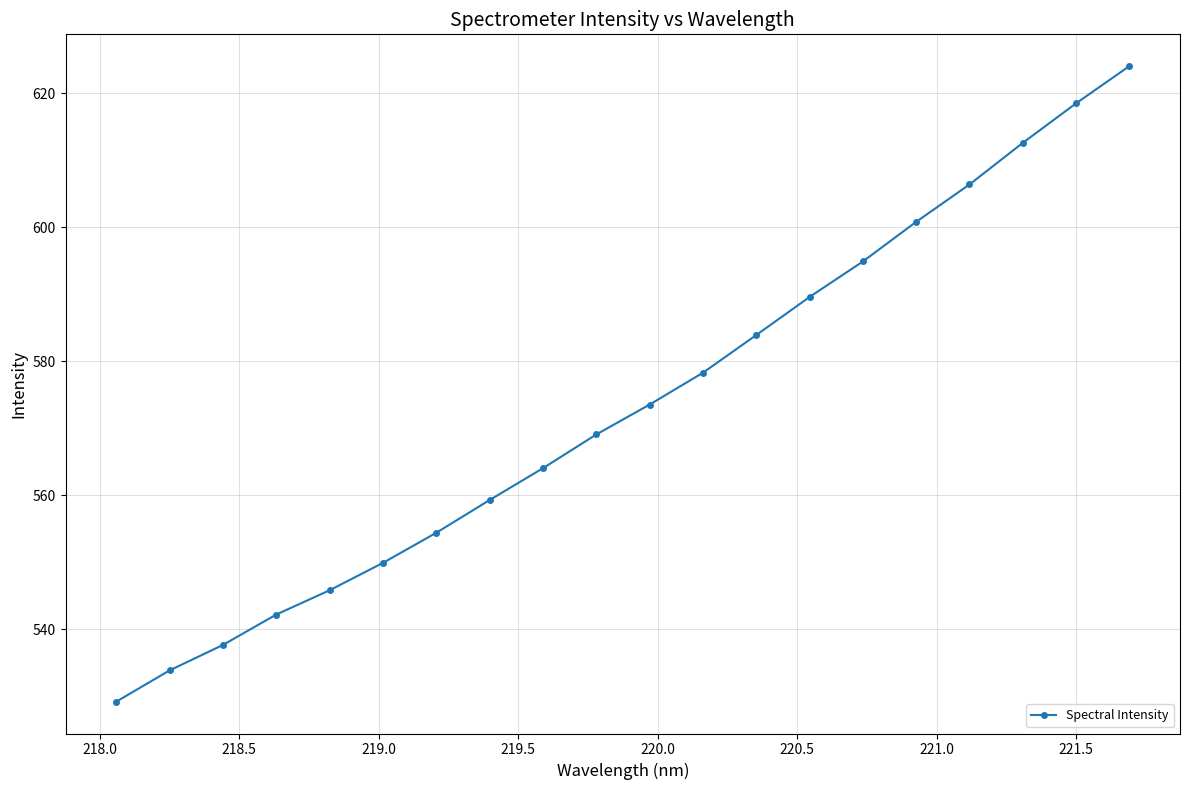

How many lines are shown in the chart?

1